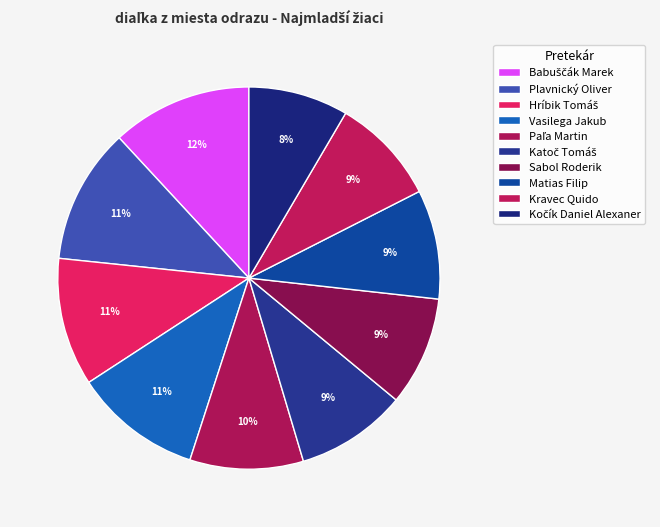

To the nearest percent, what is the combined percentage of Sabol Roderik and Babuščák Marek?

21%